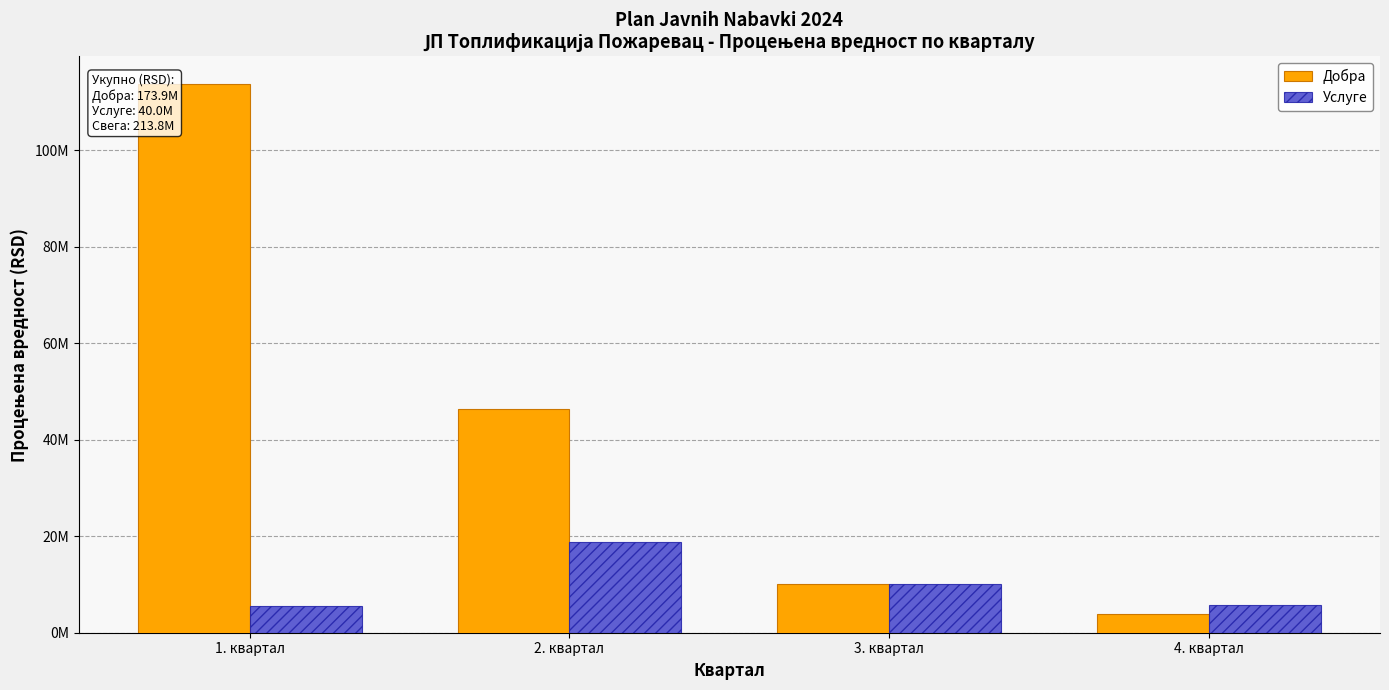

Are the bars horizontal?

No